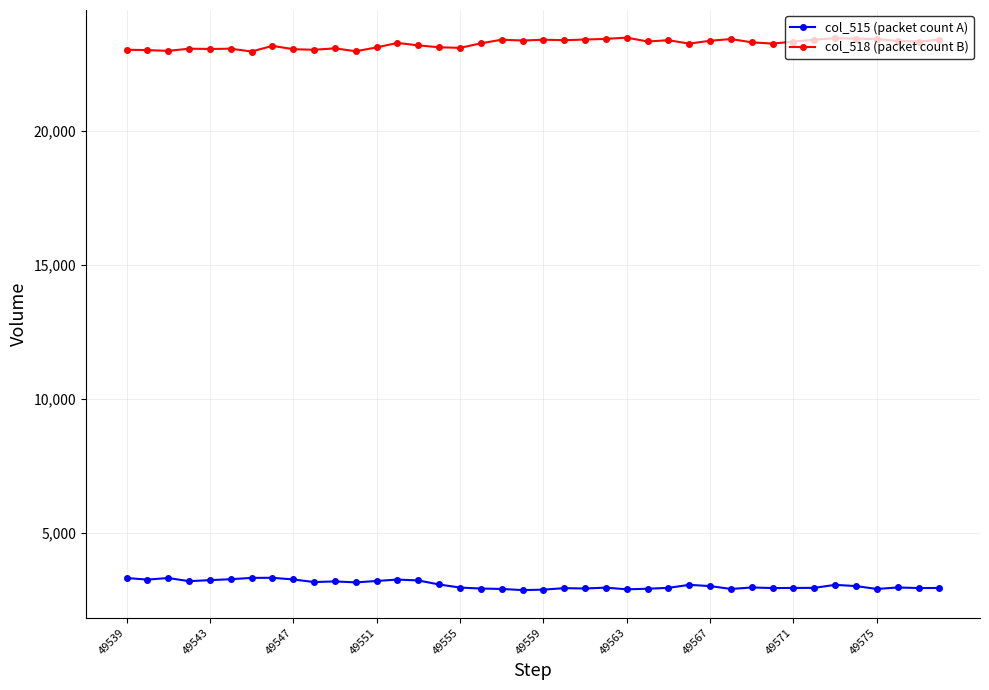

What is the difference between the maximum and second lowest values in the col_518 (packet count B) series?

508